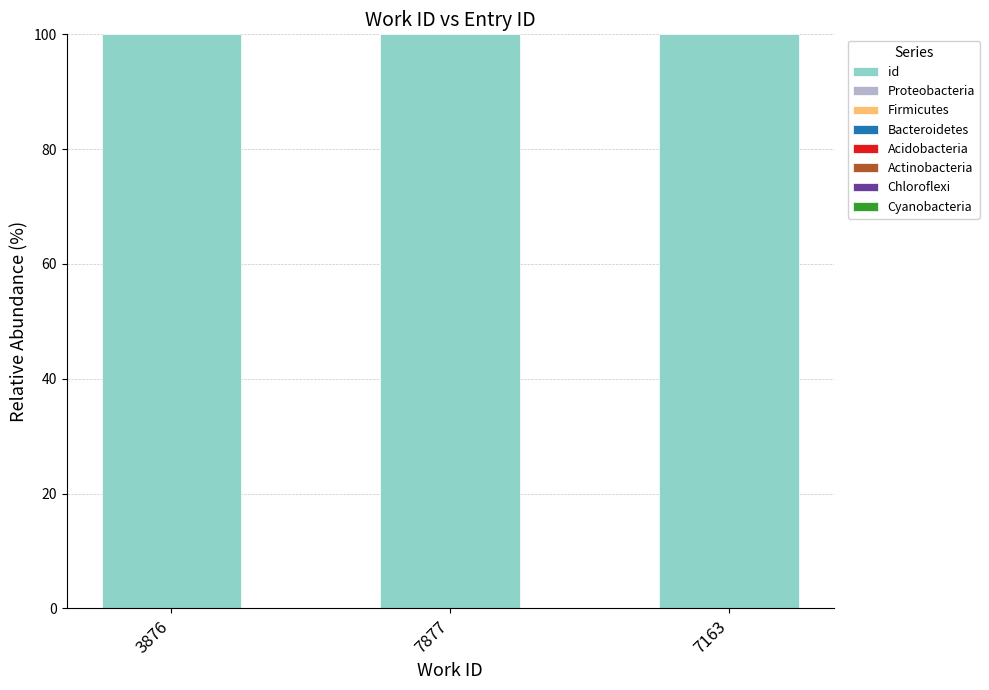

What is the value of the 3rd bar from the left?

32